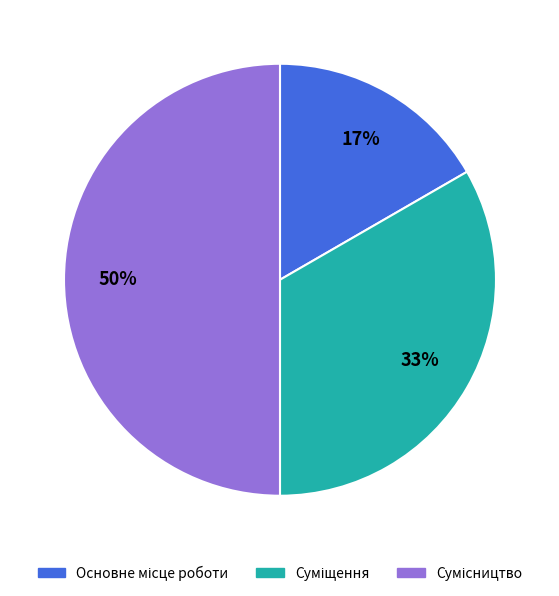

To the nearest percent, what is the average slice percentage?

33%